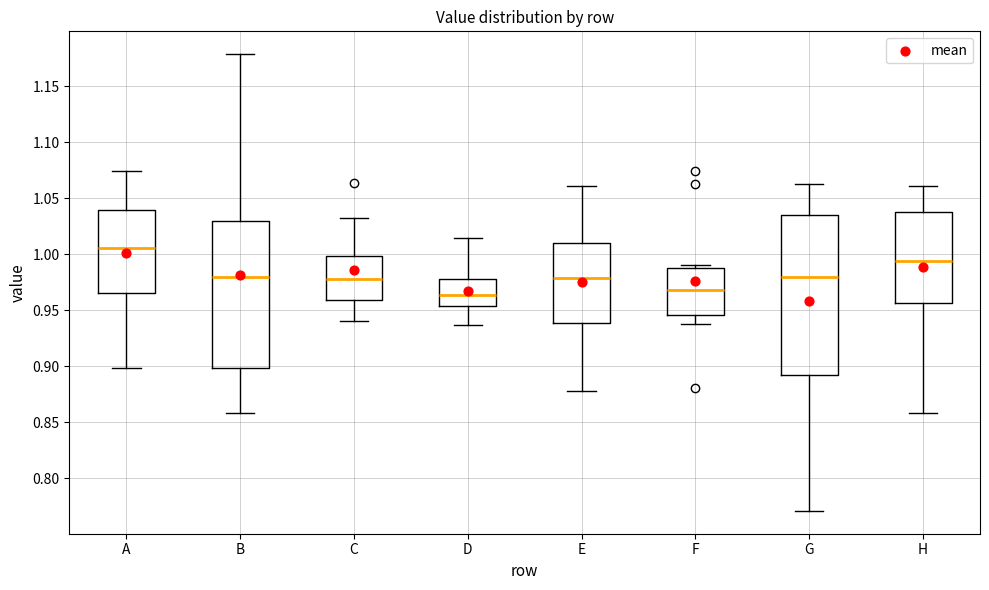

Which box is the tallest, from its lower edge to its upper edge?

G